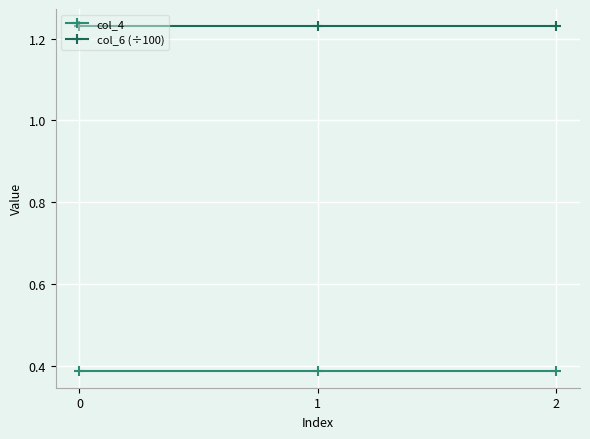

What is the difference between the highest and lowest values at 0?

0.8